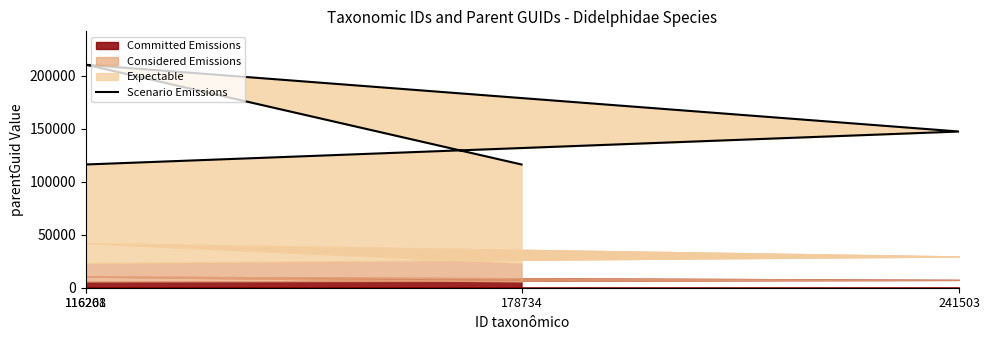

Where does the data first go above 147330?

116261